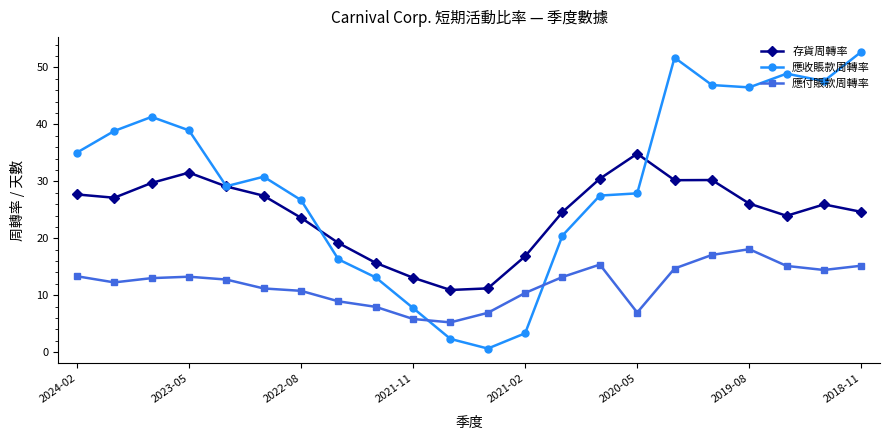

List the series in order of their overall mean, lowest first.

應付賬款周轉率, 存貨周轉率, 應收賬款周轉率